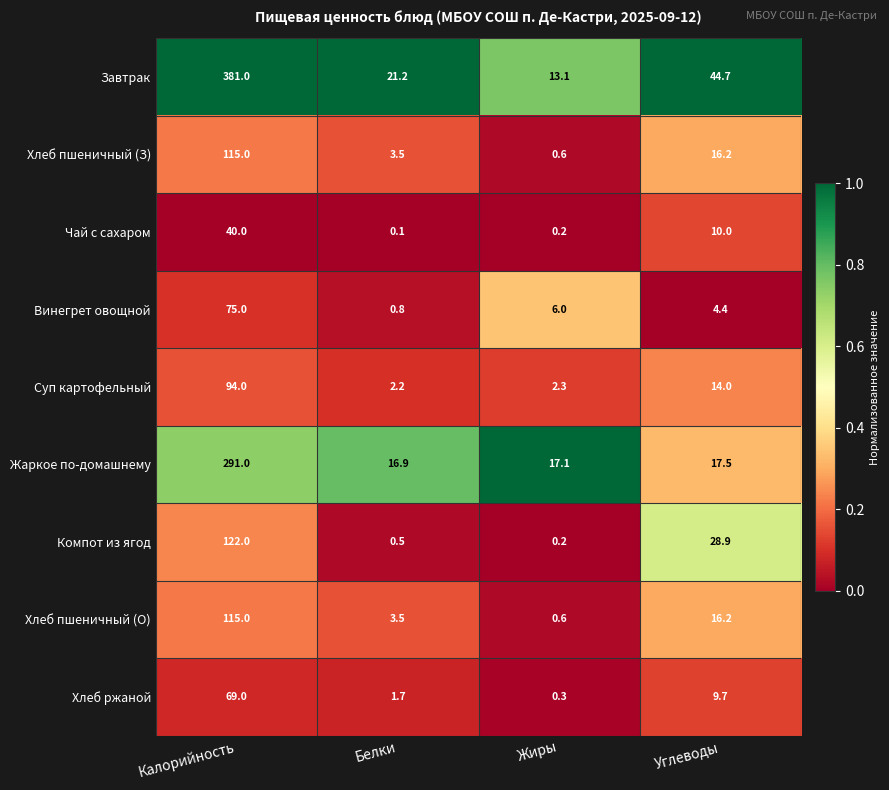

At which category does the chart reach its minimum across all series?

Белки